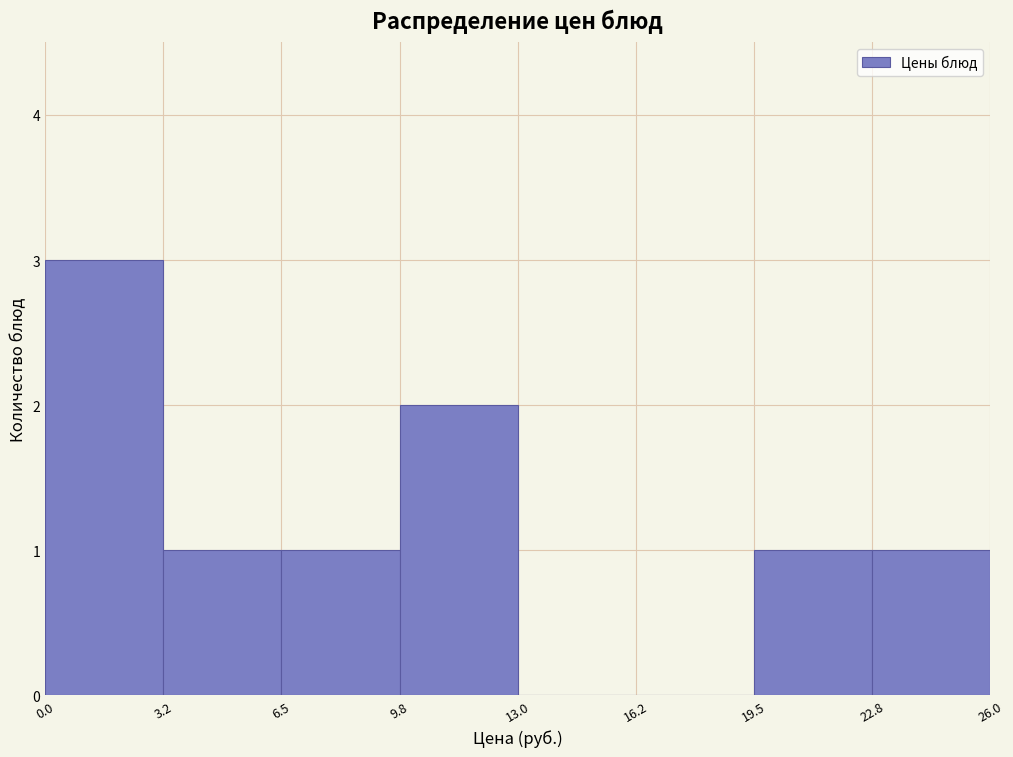

Reading left to right, transcribe this chart: for each bar, give the range it covers on the x-axis and its height. The values are not printed on the chart, so give them approximately, as read against the axis.

0.0 to 3.2: 3
3.2 to 6.5: 1
6.5 to 9.8: 1
9.8 to 13.0: 2
13.0 to 16.2: 0
16.2 to 19.5: 0
19.5 to 22.8: 1
22.8 to 26.0: 1